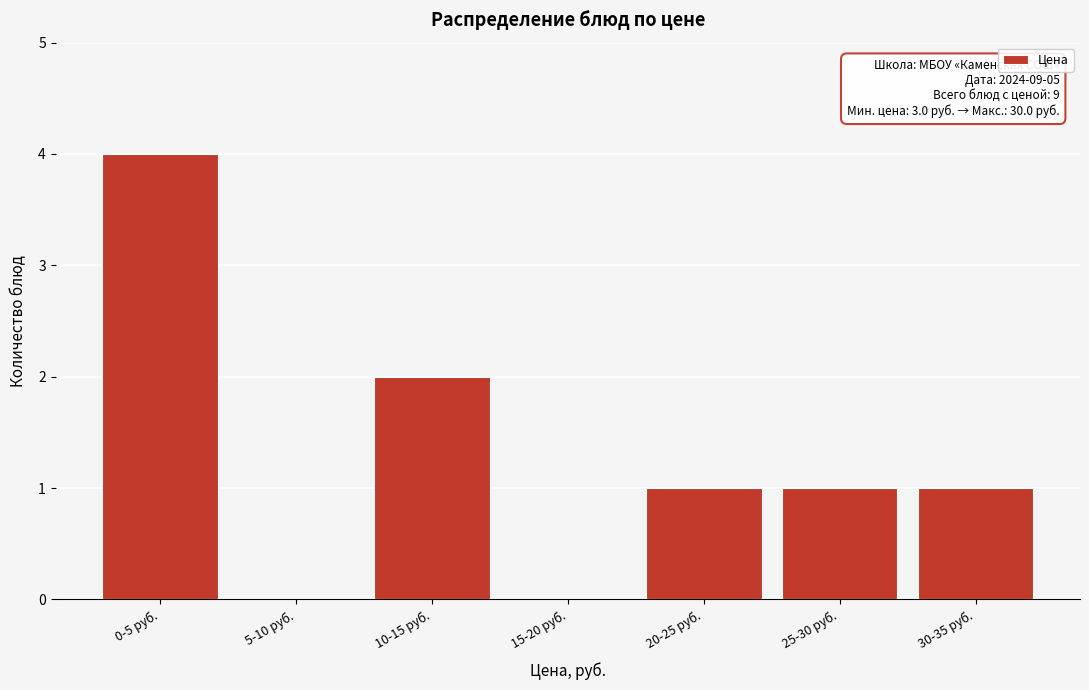

Reading left to right, extract all data points from this chart.

0-5 руб.=4	5-10 руб.=0	10-15 руб.=2	15-20 руб.=0	20-25 руб.=1	25-30 руб.=1	30-35 руб.=1